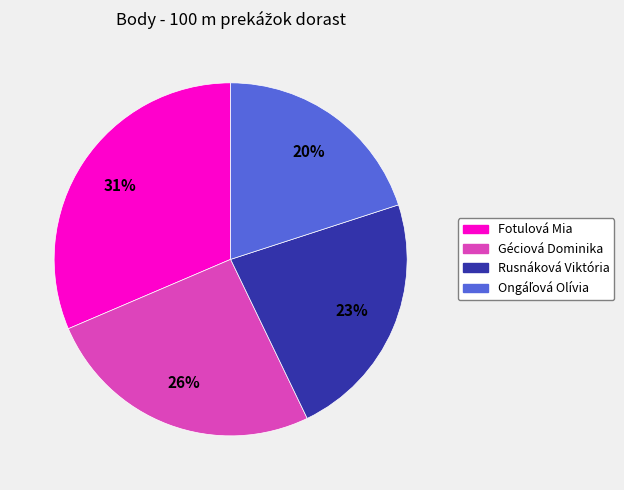

Is it true that Rusnáková Viktória is 23% of the pie?

True